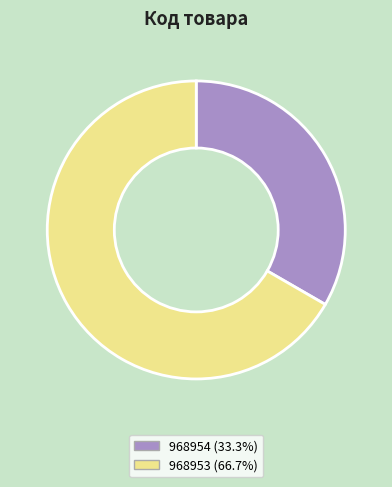

Is the sum of 968953 (66.7%) and 968954 (33.3%) greater than half?

Yes